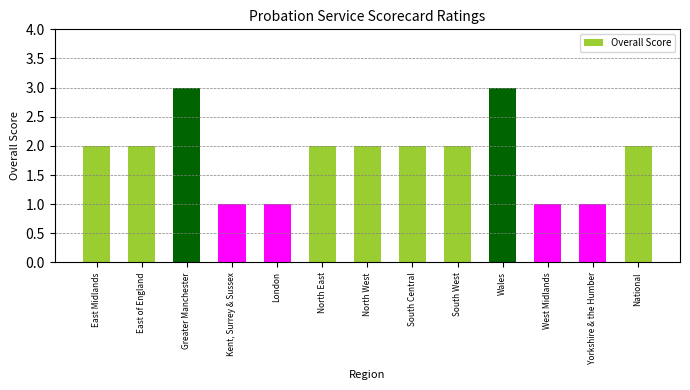

The chart shows a value of 2 at East Midlands. True or false?

True